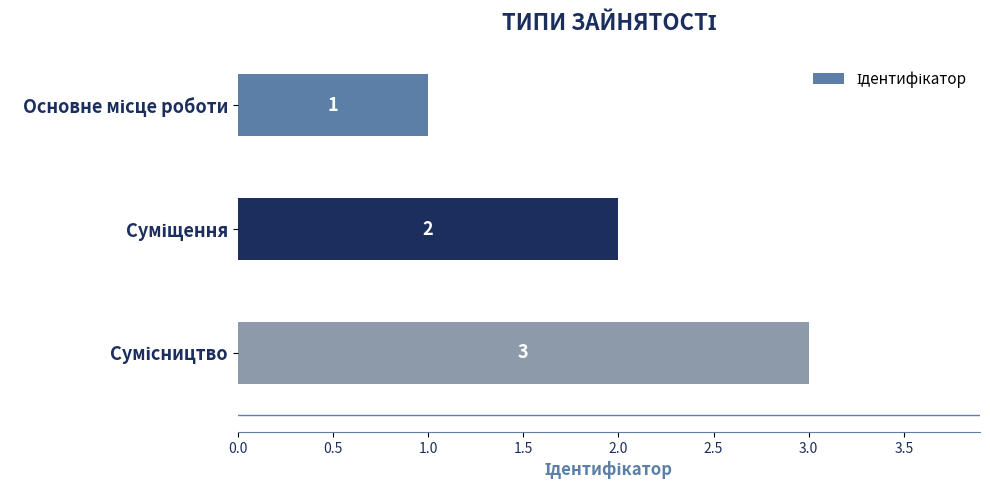

How many values are between 1 and 3?

3